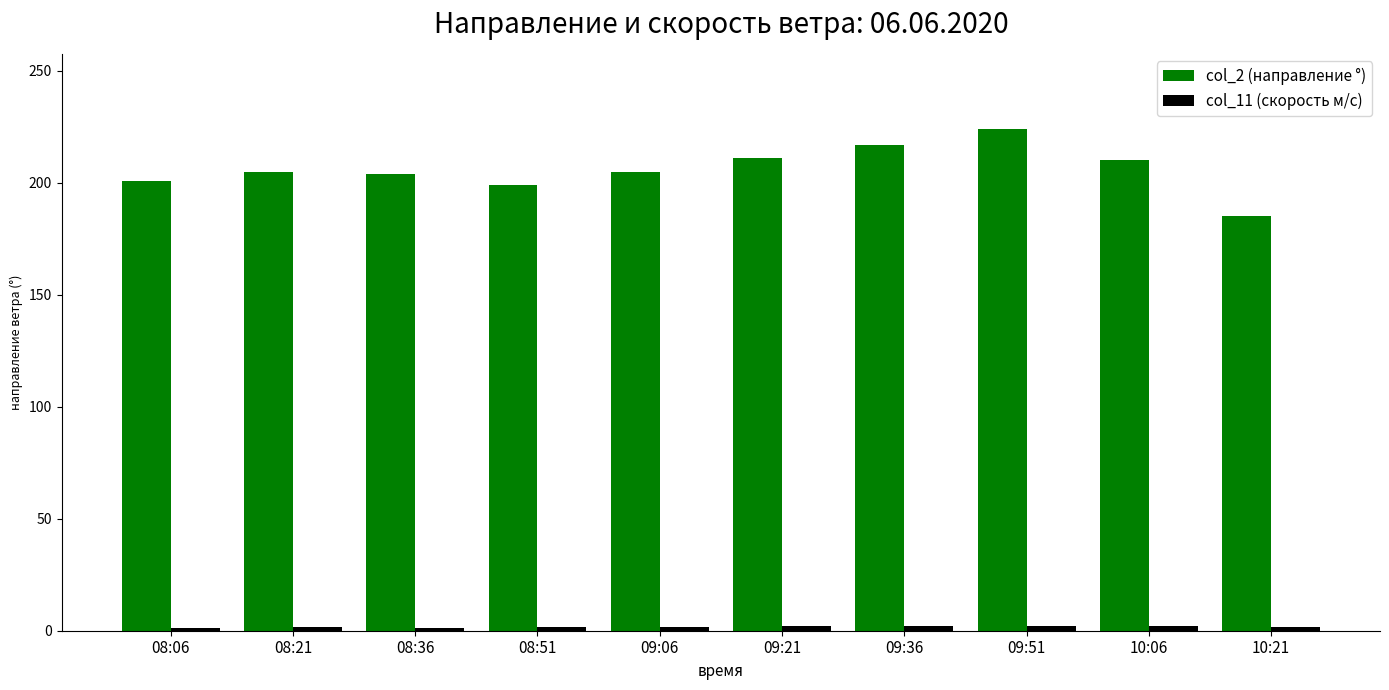

What is the smallest value displayed?

1.4